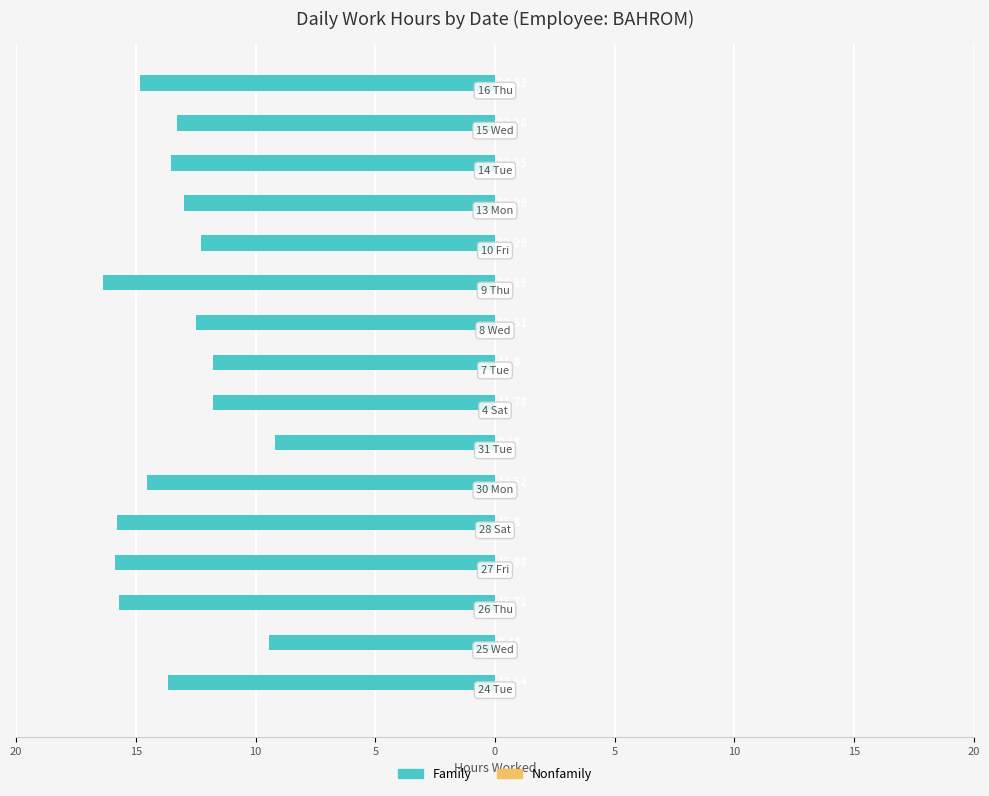

Are the bars horizontal?

Yes